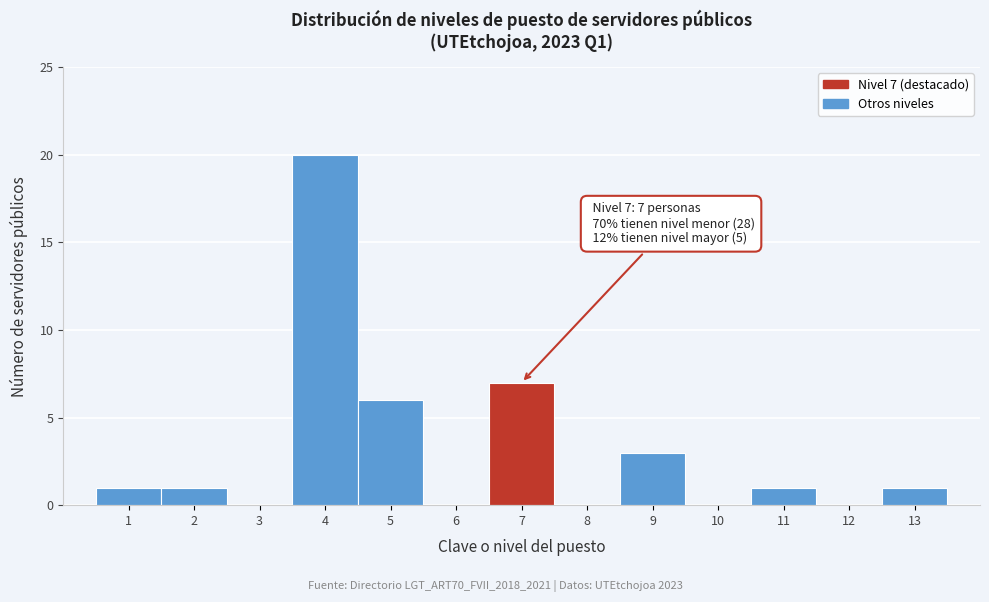

Reading left to right, what are all the values shown in this chart?

1=1	2=1	3=0	4=20	5=6	6=0	7=7	8=0	9=3	10=0	11=1	12=0	13=1